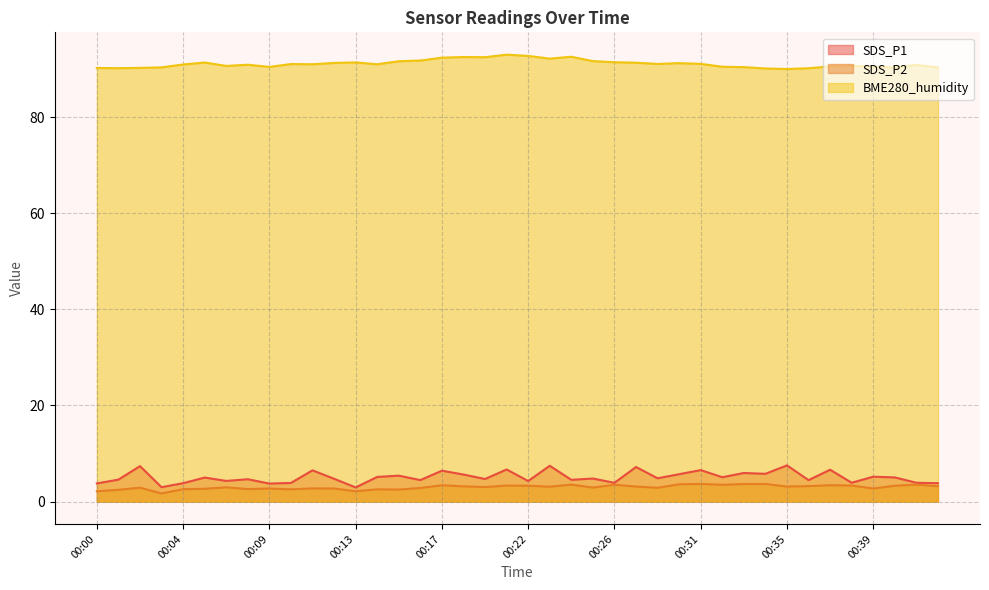

At which category does SDS_P2 reach its first local peak?

00:02